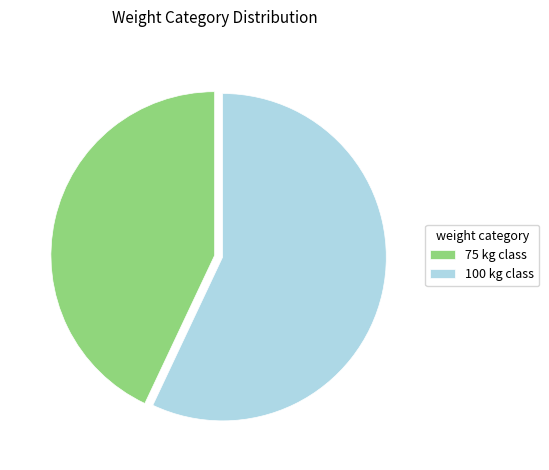

Which slice is the smallest?

75 kg class